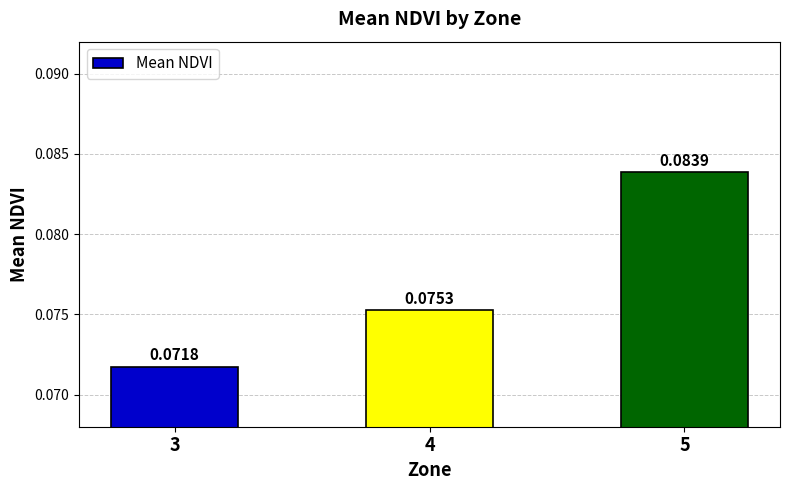

Which has a higher value, 3 or 5?

5